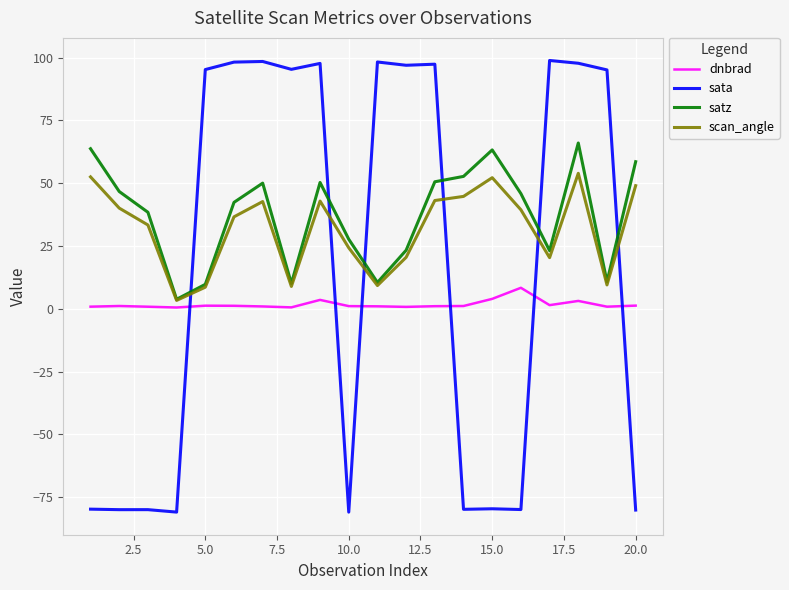

What is the maximum value for scan_angle?

54.0